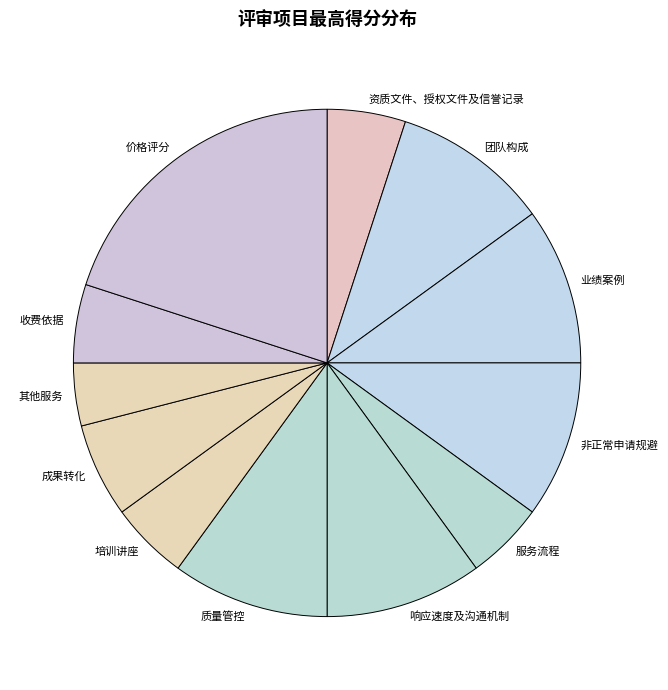

Which slice is the largest?

价格评分